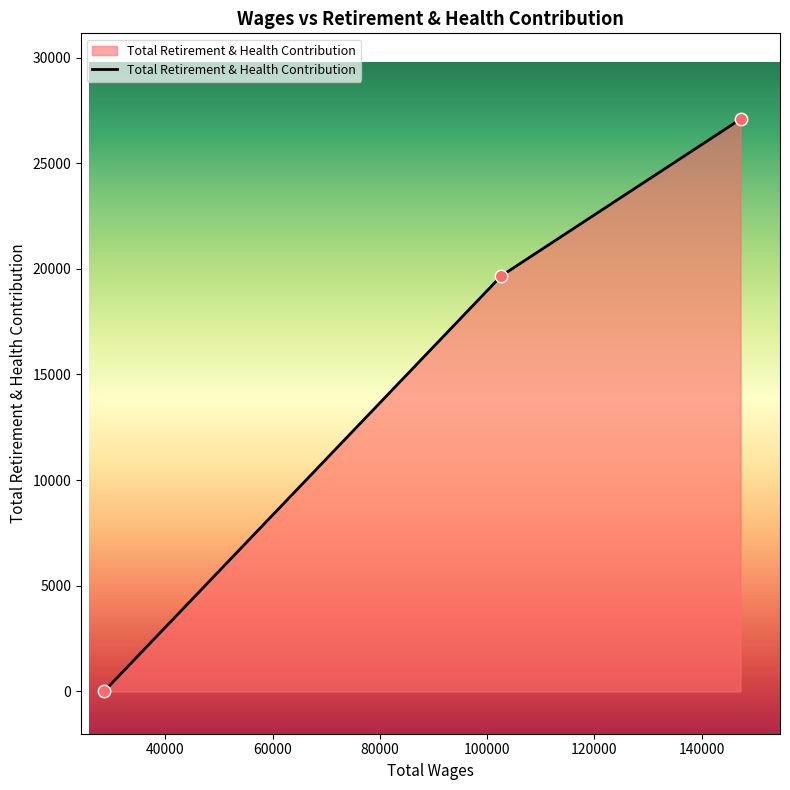

What is the average value?

15583